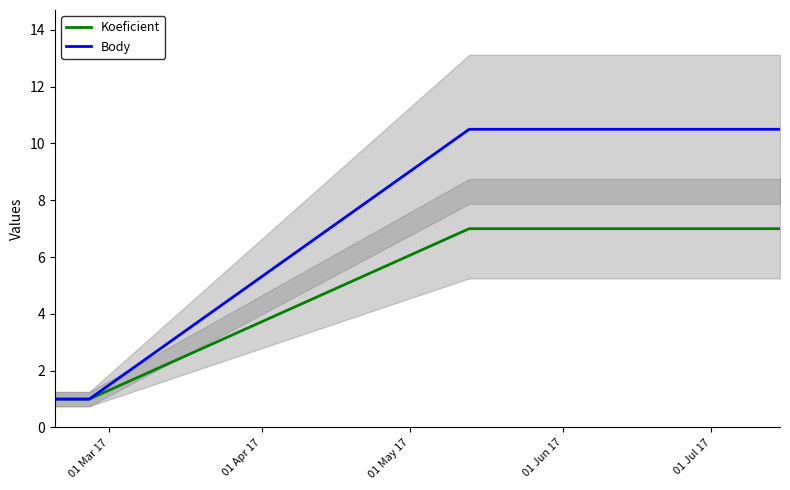

What is the maximum value for Body?

10.5